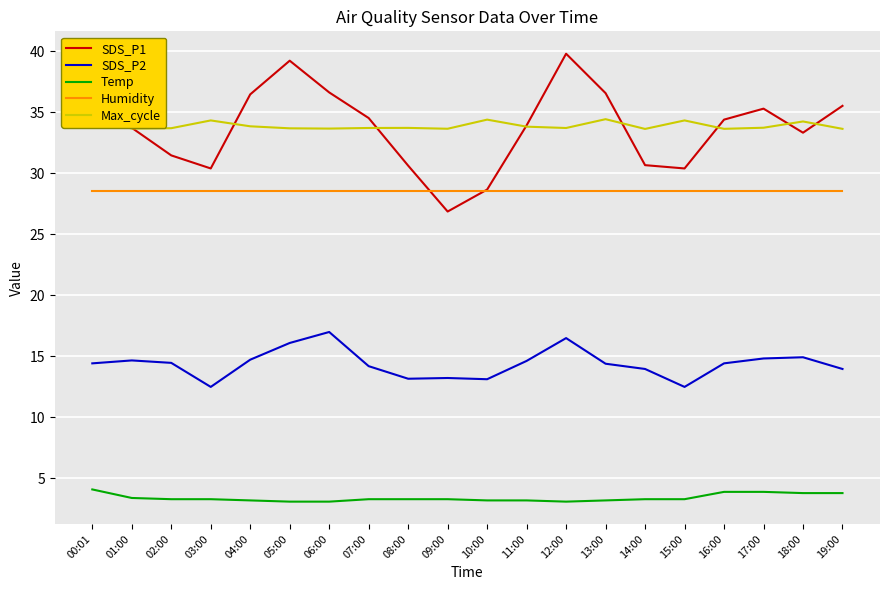

How many values in the SDS_P1 series are below 34?

10